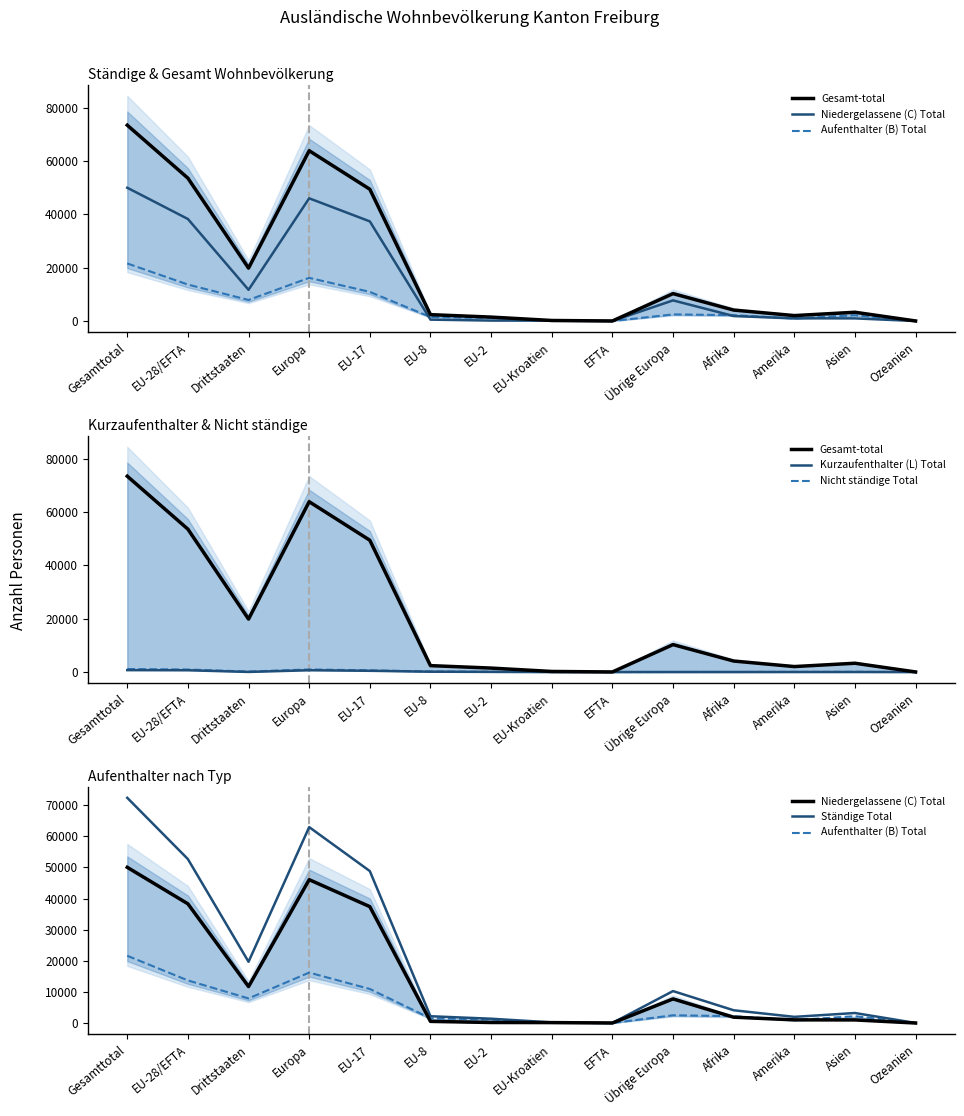

Reading right to left, transcribe all the data shown in this chart.

Gesamt-total: 40	3308	2058	4135	10300	35	223	1492	2411	49465	63926	19872	53626	73498
Niedergelassene (C) Total: 16	1009	1032	1890	7760	24	153	185	539	37405	46066	11724	38306	50030
Aufenthalter (B) Total: 19	2208	955	2212	2511	8	58	1155	1526	10952	16210	7919	13699	21618
Kurzaufenthalter (L) Total: 0	16	11	12	5	0	10	58	130	470	673	44	668	712
Nicht ständige Total: 5	75	60	21	24	3	2	94	216	638	977	185	953	1138
Ständige Total: 35	3233	1998	4114	10276	32	221	1398	2195	48827	62949	19687	52673	72360